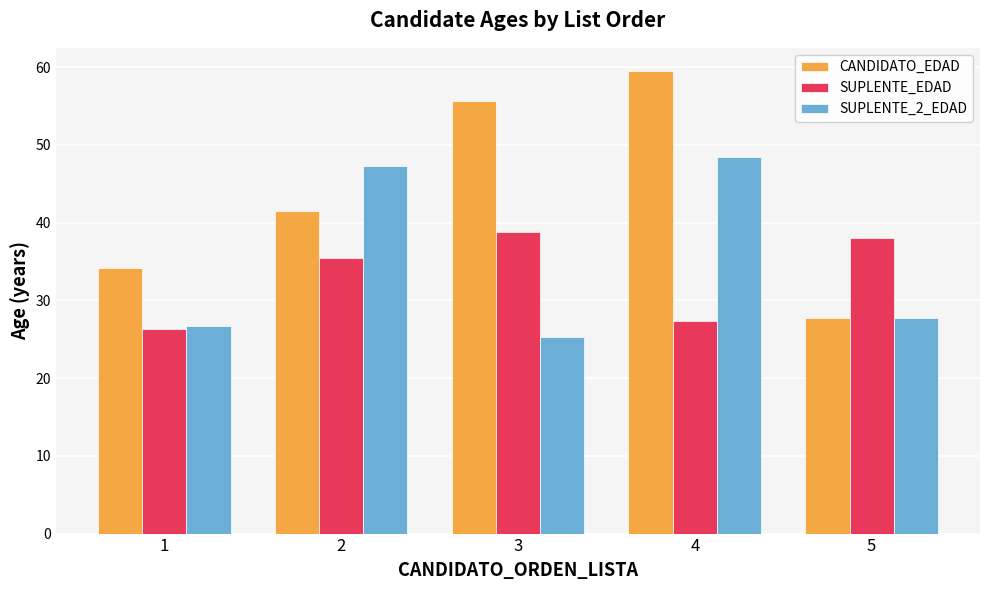

At how many categories does at least one series exceed 29?

5